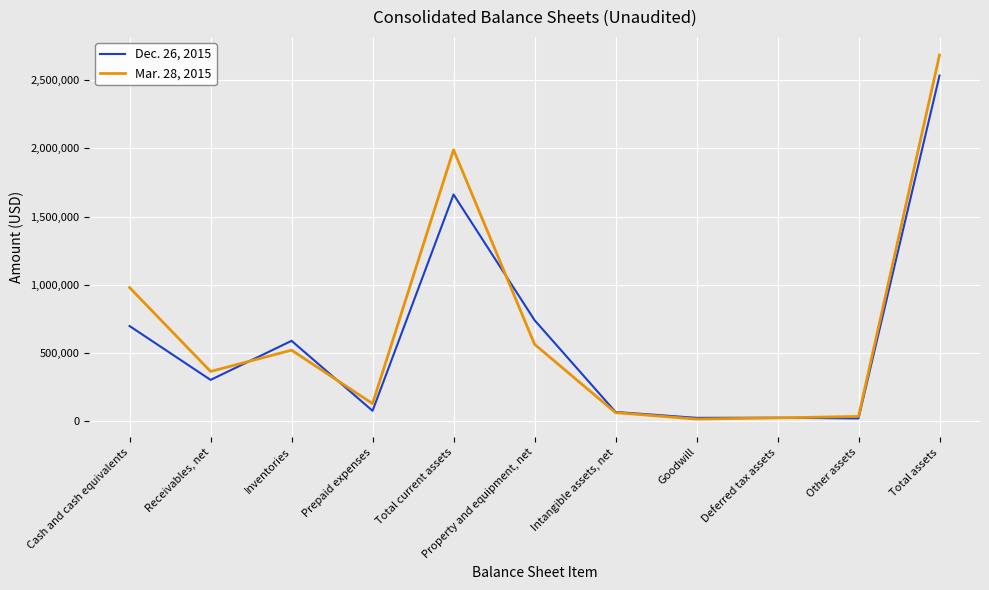

Which series has the widest spread of values?

Mar. 28, 2015